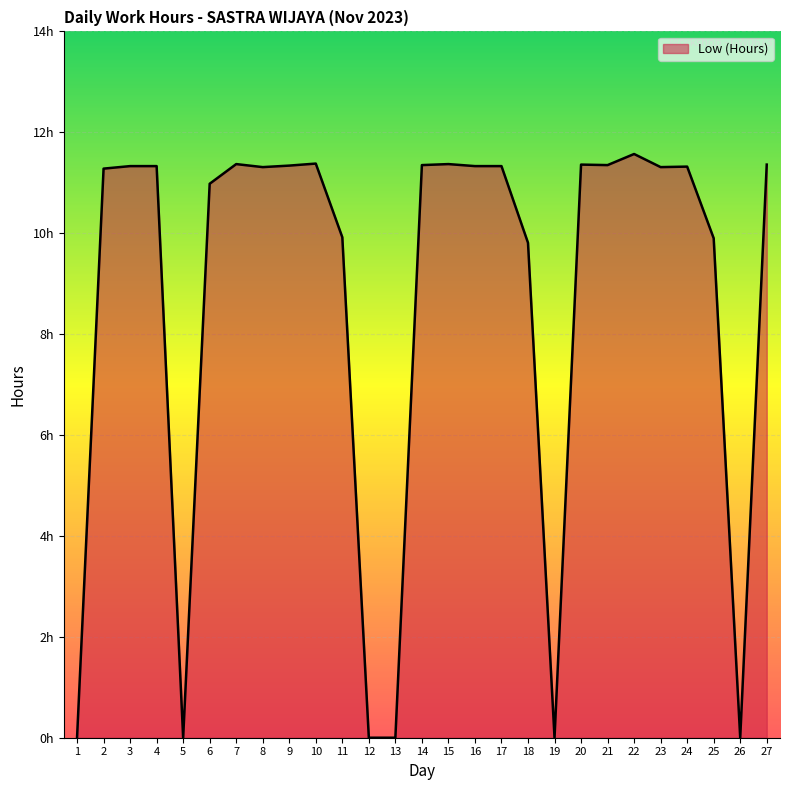

True or false: the data shows 11.3 at 24.

True